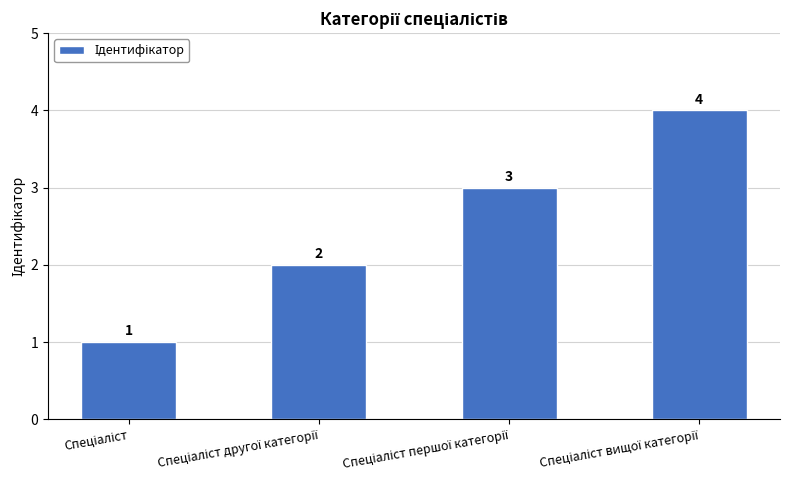

Reading right to left, extract all data points from this chart.

4	3	2	1